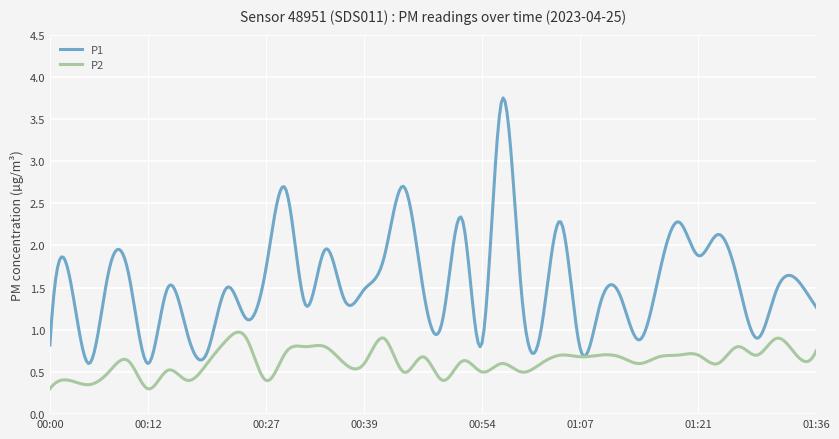

In P2, how many points are higher than both neighbors (excluding endpoints)?

15